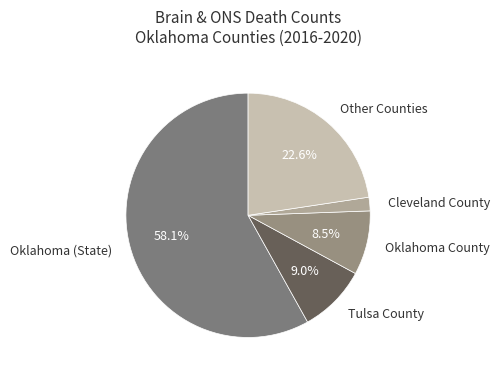

How much of the chart is everything except Other Counties?

77.4%